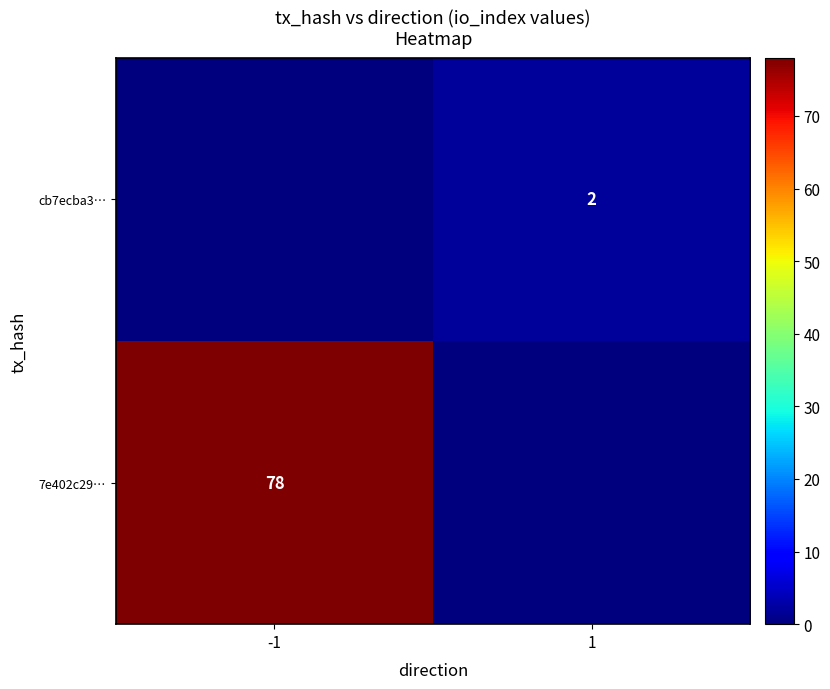

The value of 7e402c29… at -1 is 78. True or false?

True